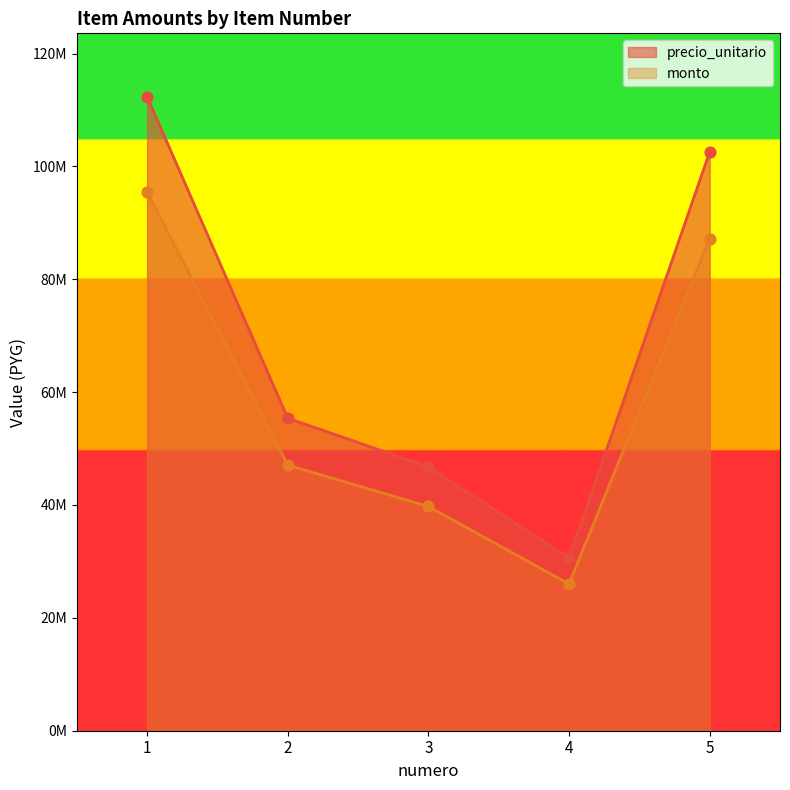

Which series contains the lowest Y value?

monto